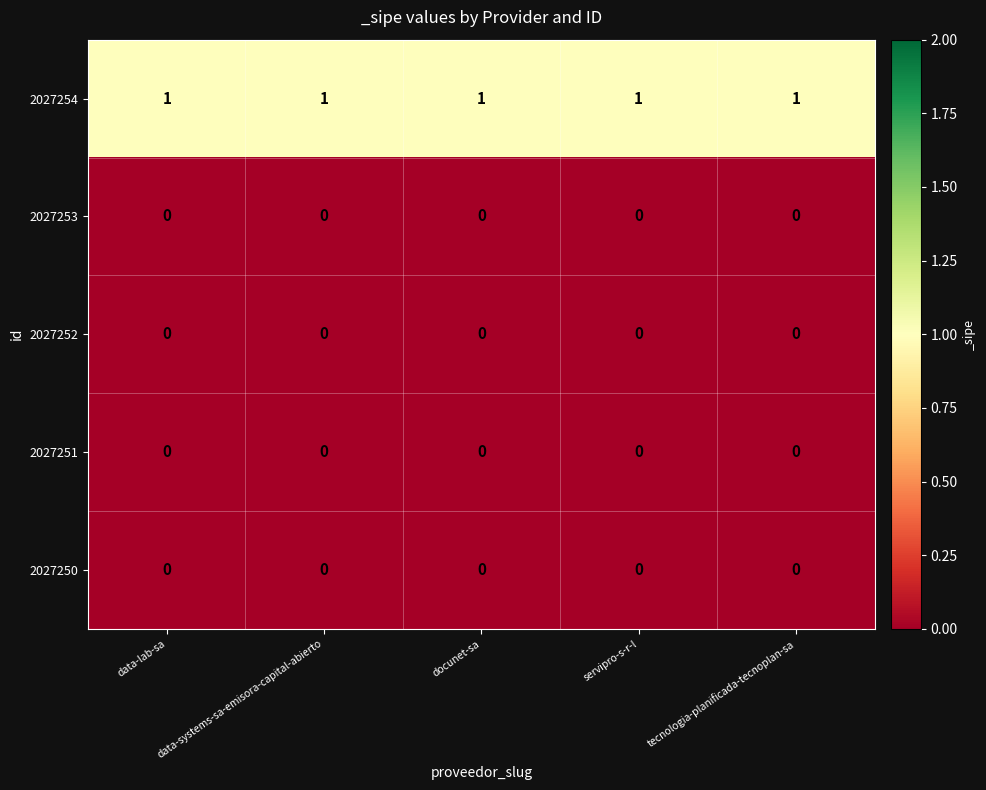

What is the sum of all 2027254 values?

5